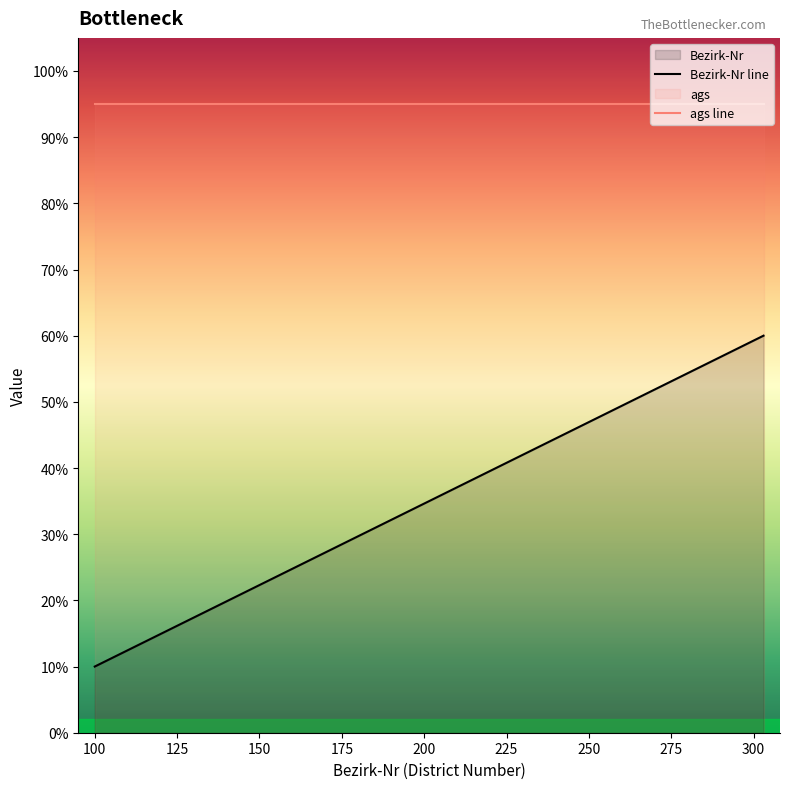

Which category has the highest value across all series?

303